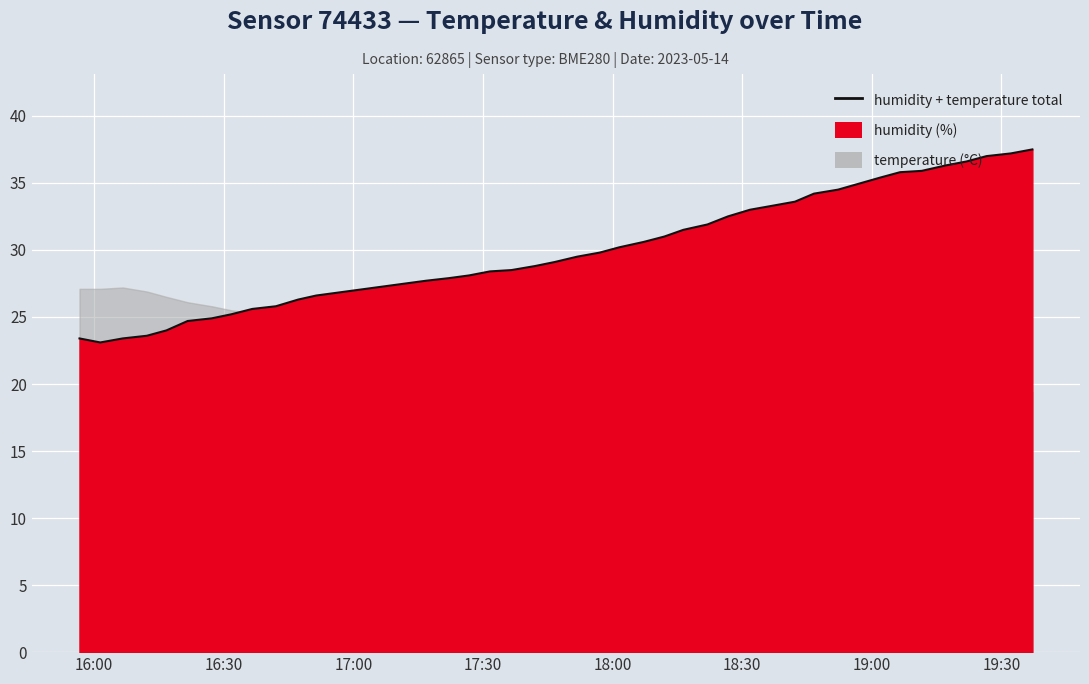

What is the difference between the values at 2023-05-14T17:42:04 and 2023-05-14T17:31:38?

0.4